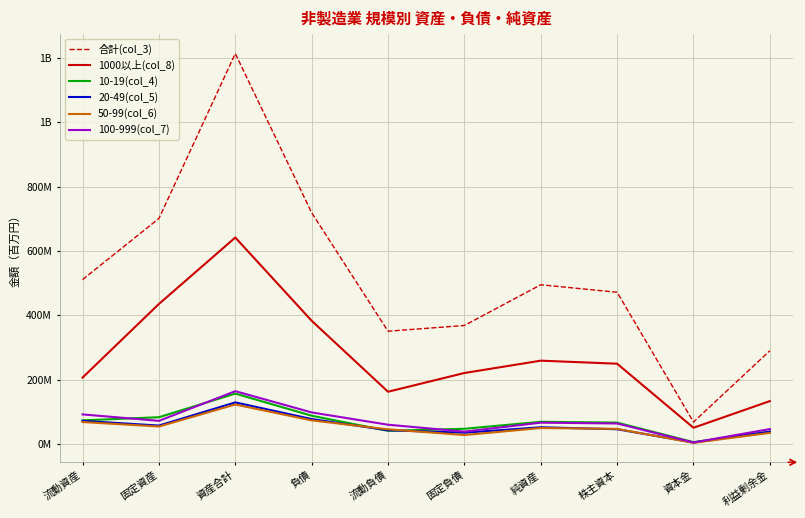

At which category does 20-49(col_5) reach its first local peak?

資産合計